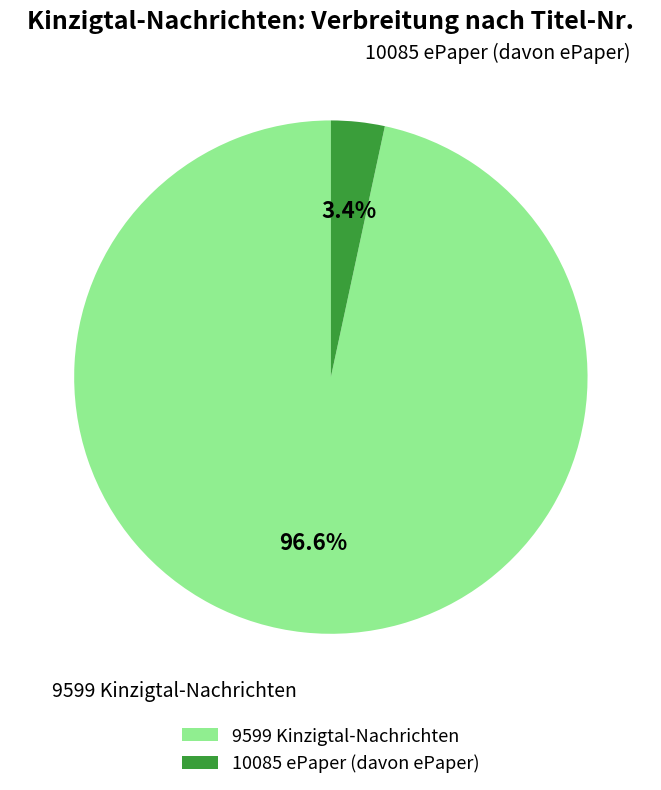

What is the total percentage of 9599 Kinzigtal-Nachrichten and 10085 ePaper (davon ePaper)?

100.0%